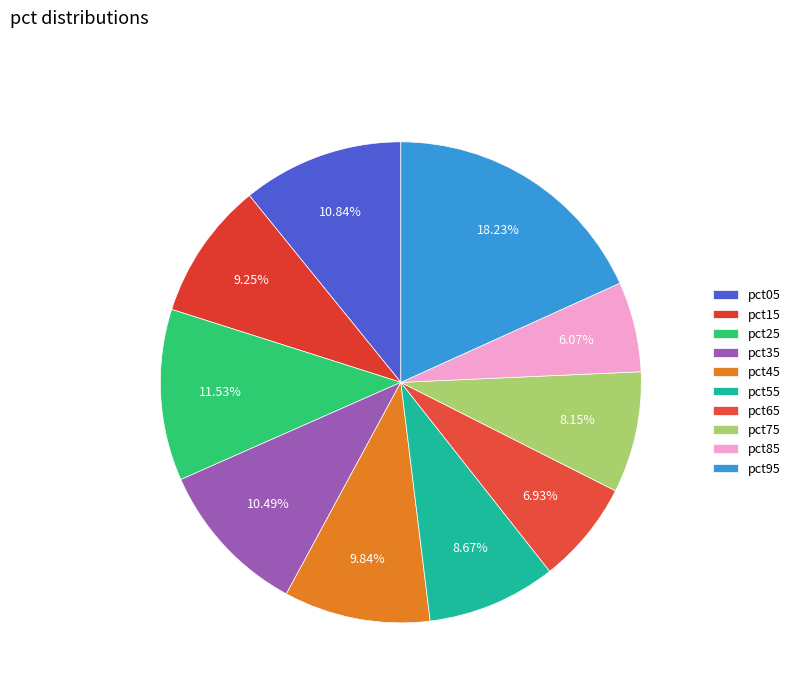

To the nearest percent, what is the difference between the largest and smallest slice percentages?

12%